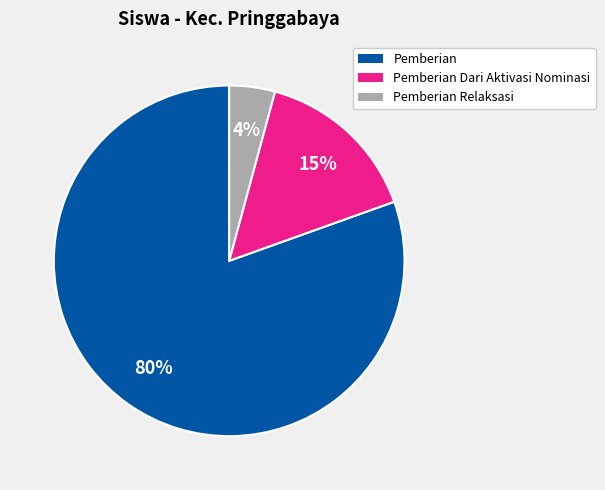

Is it true that Pemberian Relaksasi is 4% of the pie?

True